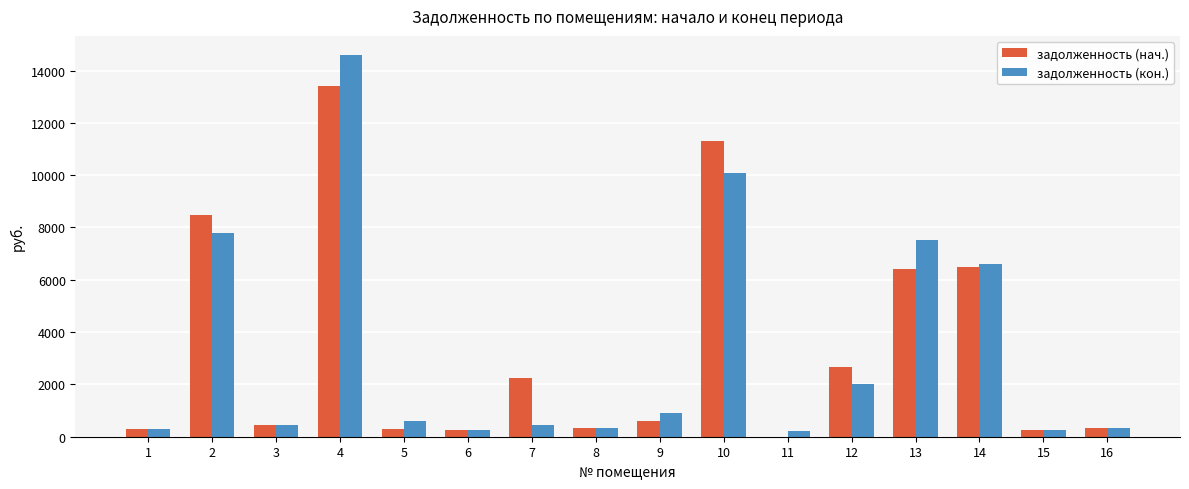

What are all the series names shown in the legend?

задолженность (нач.), задолженность (кон.)